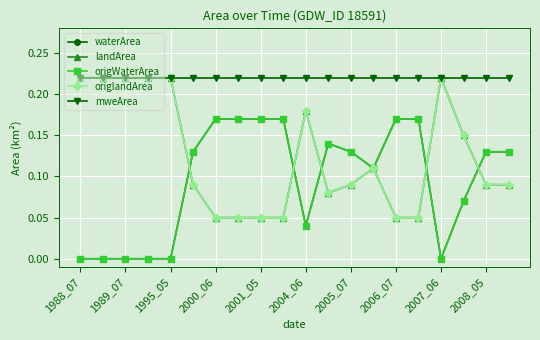

Does the chart have visible grid lines?

Yes